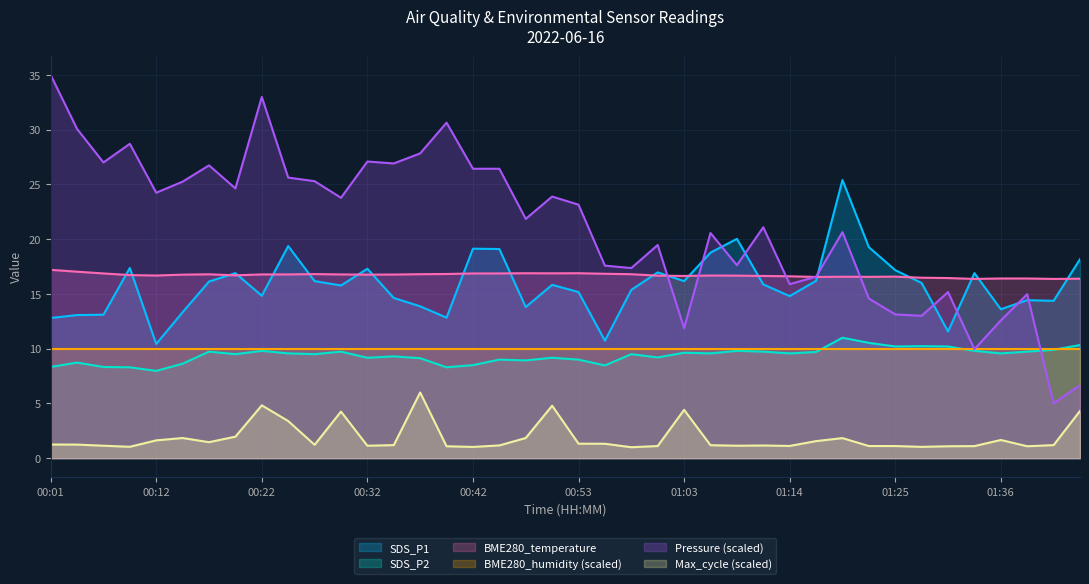

What is the value of the SDS_P2 point at the 15th from the left?

9.1